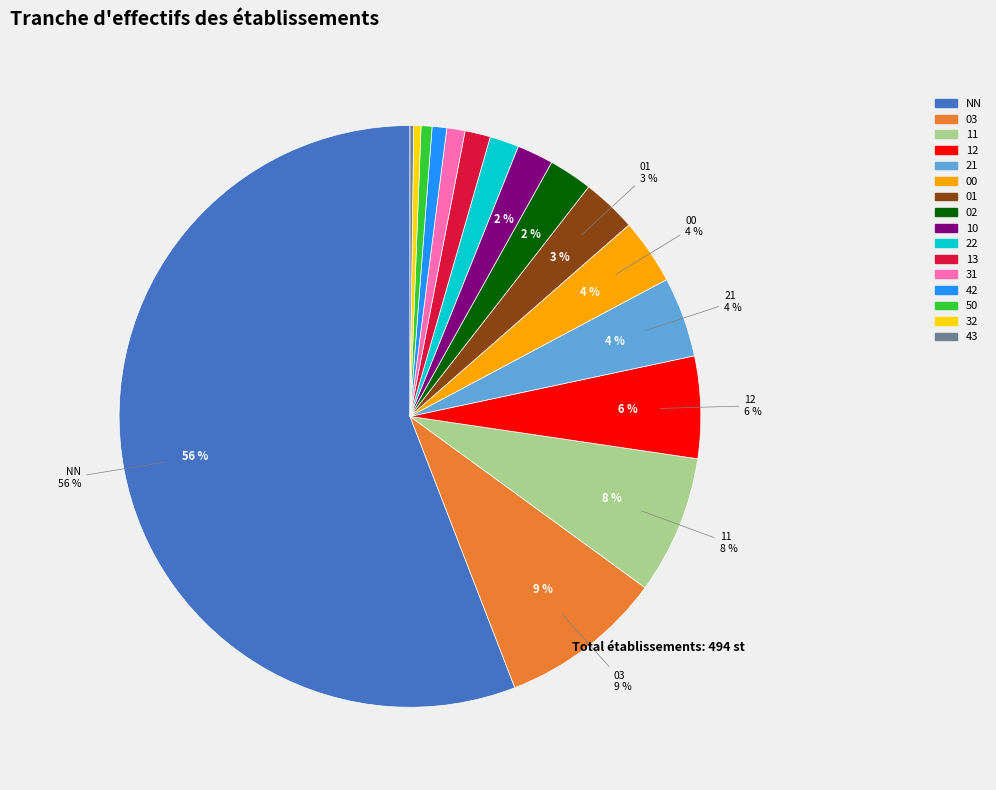

Does any single category account for the majority?

Yes